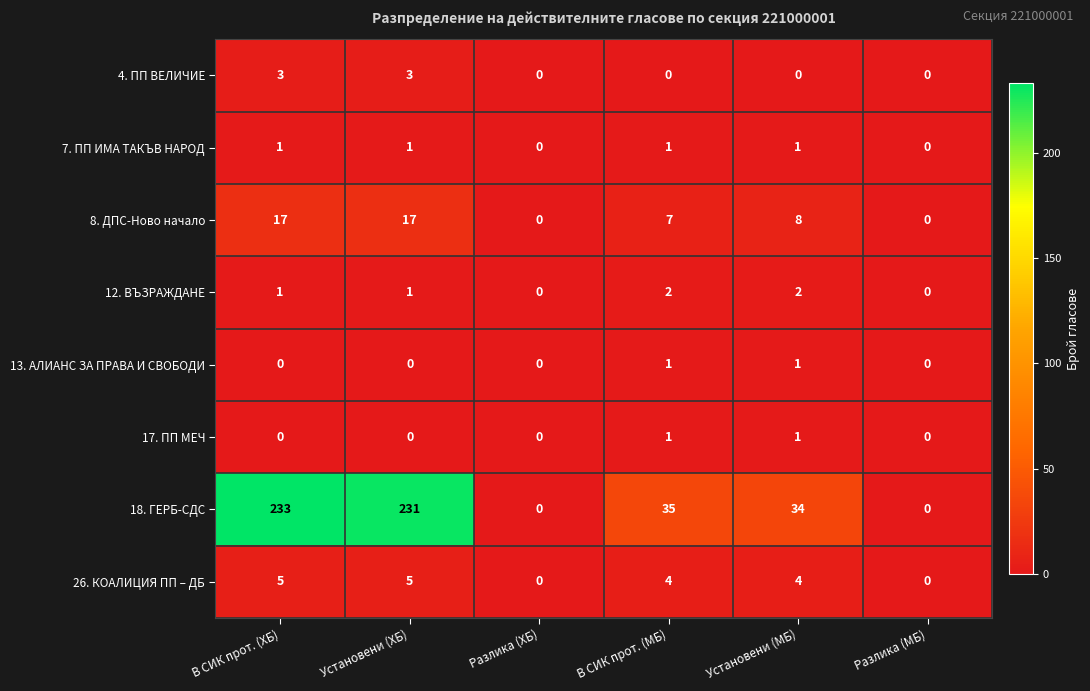

At how many categories does at least one series exceed 165?

2